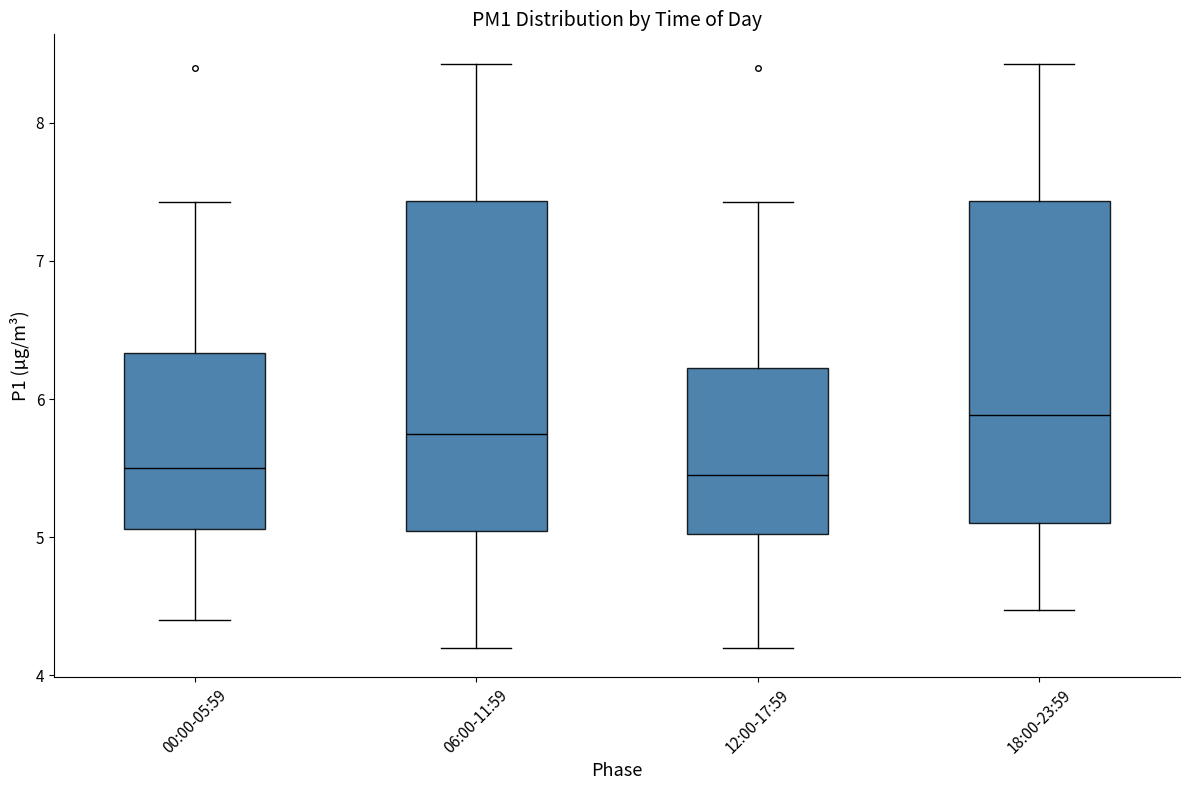

Reading left to right, read every box against the y-axis: the position of its median line, the range the box covers, and the ends of its whiskers. The values are not printed on the chart, so give them approximately, as read against the axis.

00:00-05:59: median 5.5, box 5.1 to 6.3, whiskers 4.4 to 7.4
06:00-11:59: median 5.8, box 5.0 to 7.4, whiskers 4.2 to 8.4
12:00-17:59: median 5.5, box 5.0 to 6.2, whiskers 4.2 to 7.4
18:00-23:59: median 5.9, box 5.1 to 7.4, whiskers 4.5 to 8.4